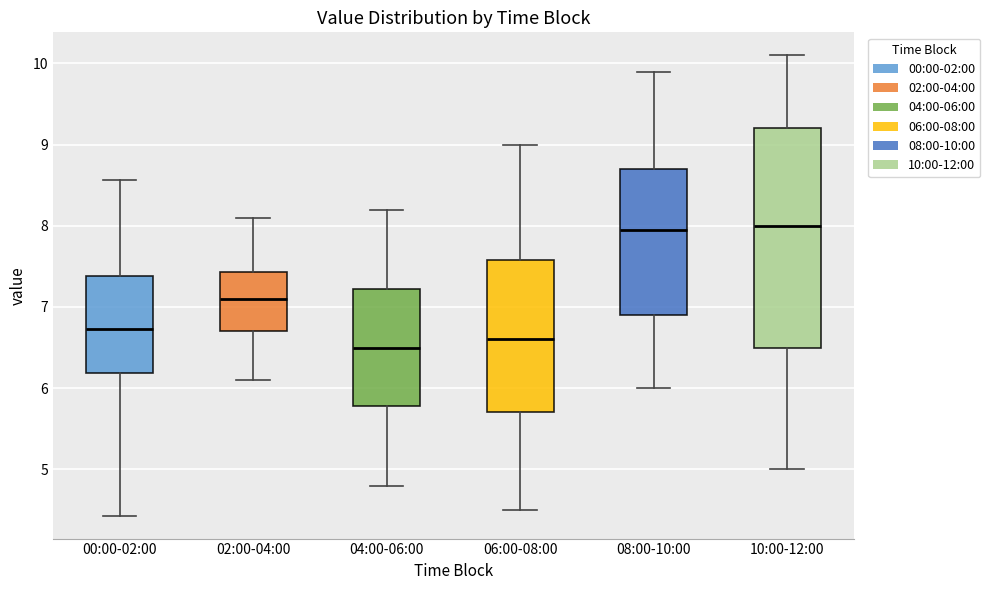

Comparing the boxes themselves (not the whiskers), which one is the tallest?

10:00-12:00